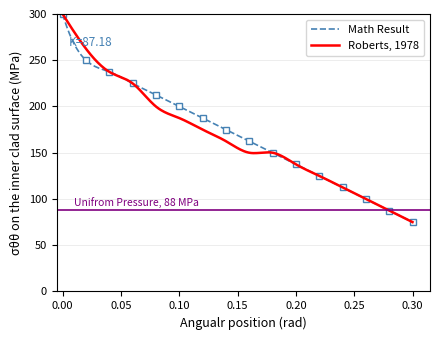

What is the ratio of the value at 2 to the value at 8?

1.4